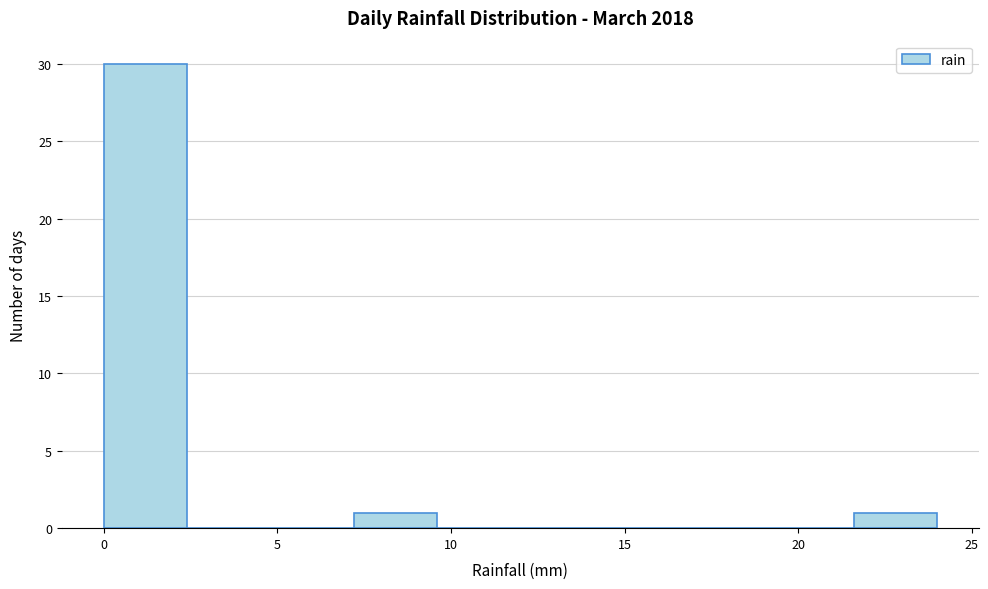

Reading left to right, transcribe this chart: for each bar, give the range it covers on the x-axis and its height. Neither the bar edges nor the heights are printed on the chart, so give them approximately, as read against the axes.

0.0 to 2.4: 30
2.4 to 4.8: 0
4.8 to 7.2: 0
7.2 to 9.6: 1
9.6 to 12.0: 0
12.0 to 14.4: 0
14.4 to 16.8: 0
16.8 to 19.2: 0
19.2 to 21.6: 0
21.6 to 24.0: 1